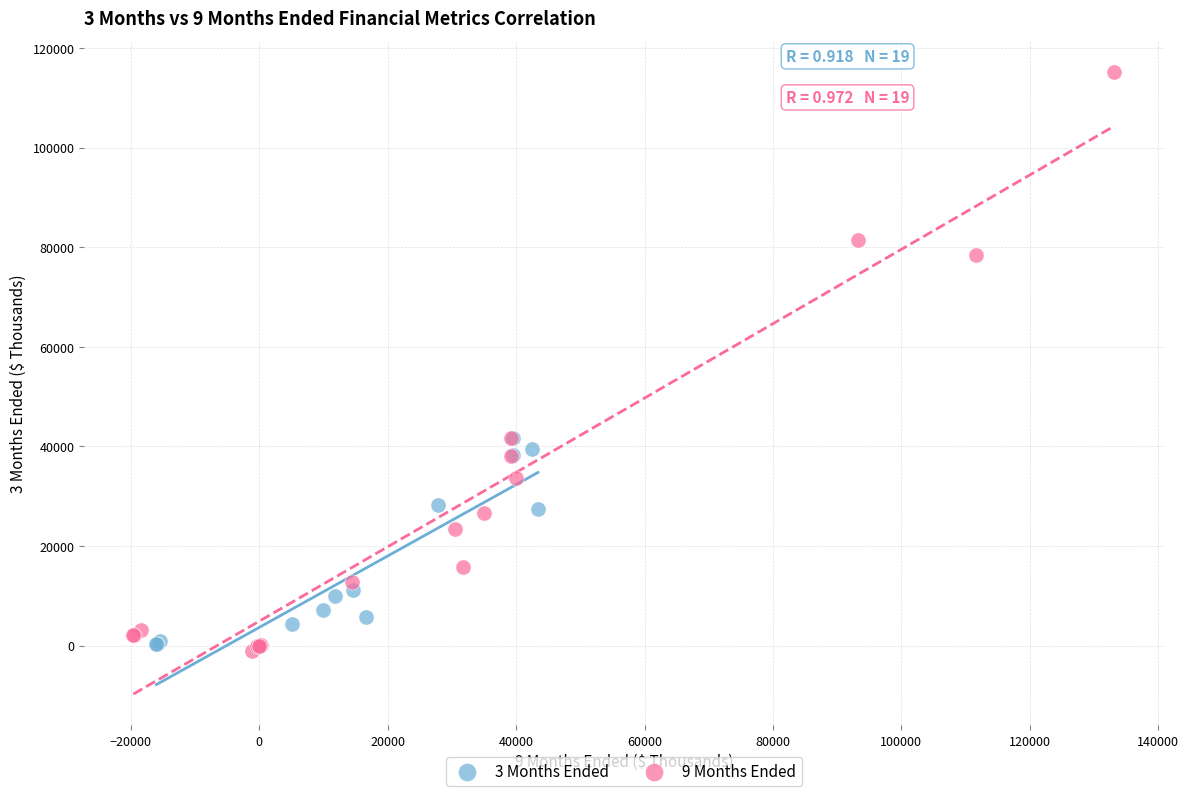

Which series contains the highest Y value?

9 Months Ended